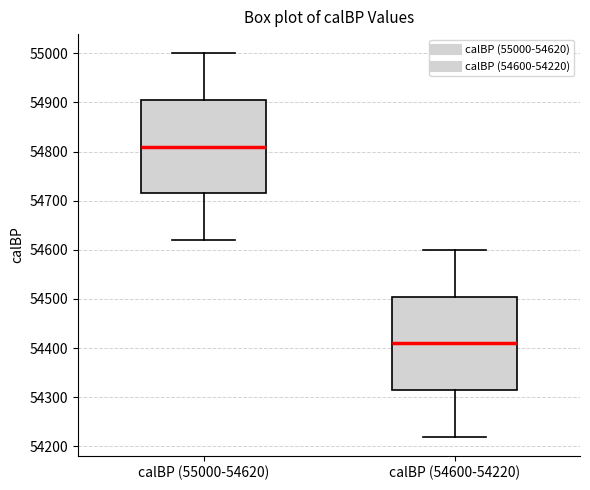

Reading left to right, transcribe this box plot: for each box, give where its median line is, the range the box spans, and where its two whiskers end, as read against the y-axis. The values are not printed on the chart, so give them approximately, as read against the axis.

calBP (55000-54620): median 54810, box 54720 to 54910, whiskers 54620 to 55000
calBP (54600-54220): median 54410, box 54320 to 54510, whiskers 54220 to 54600